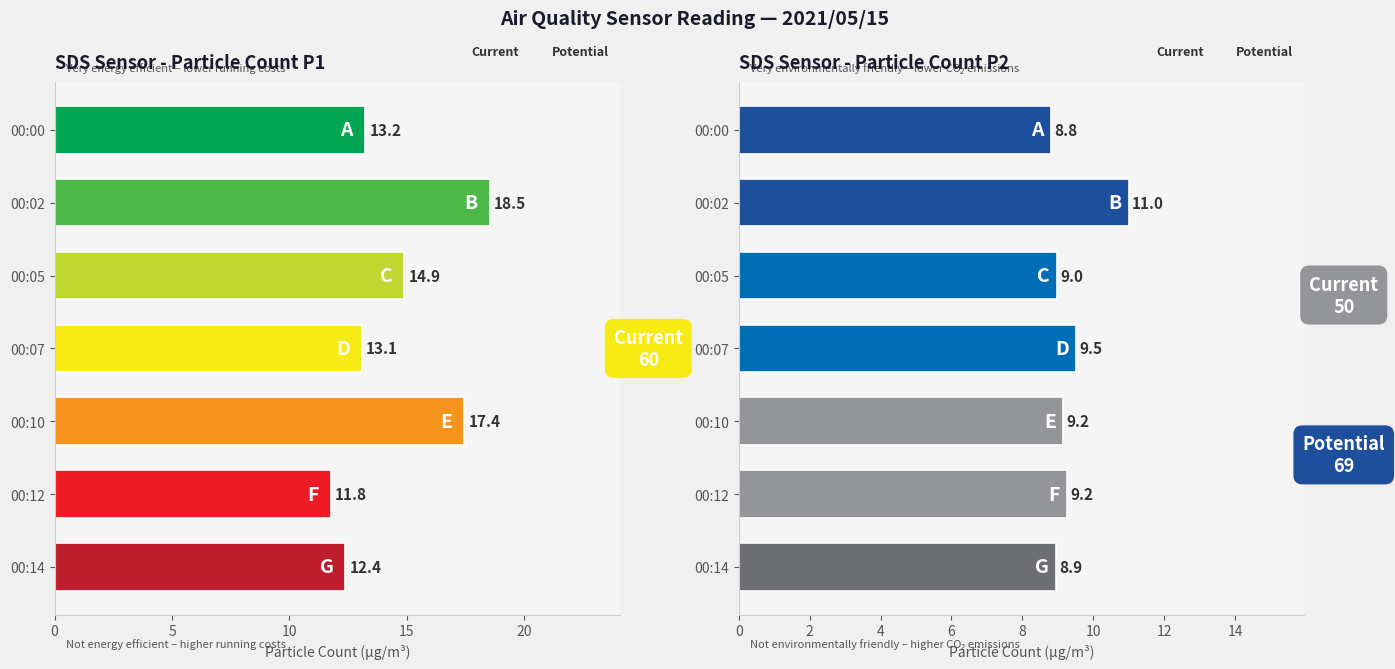

Which series has the largest total across all categories?

SDS_P1